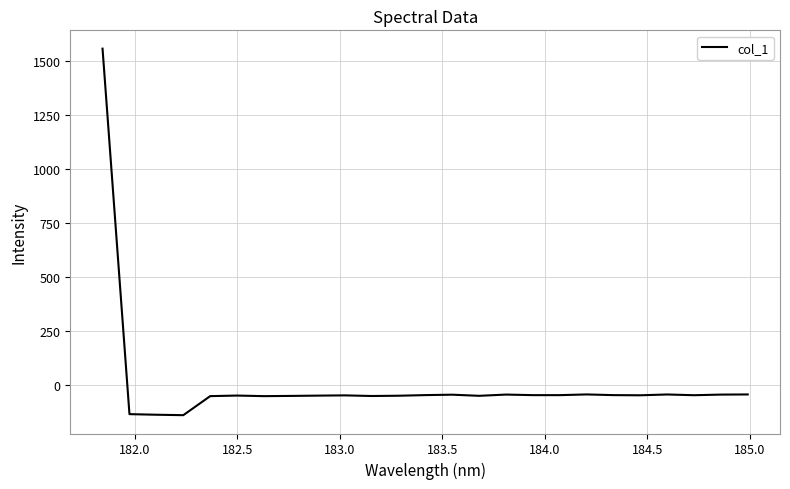

What is the maximum value shown in the chart?

1557.5